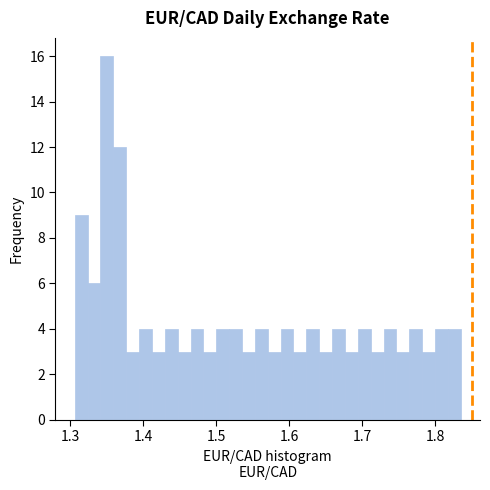

Read against the x-axis, roughly where is the centre of the tallest bar?

1.35